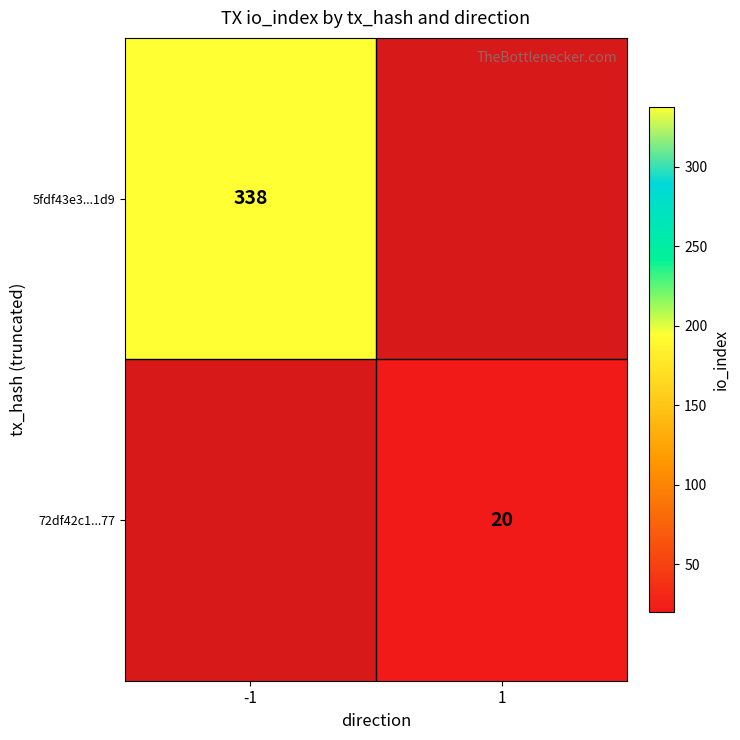

The 5fdf43e3...1d9 series shows 515.0 at -1. True or false?

False